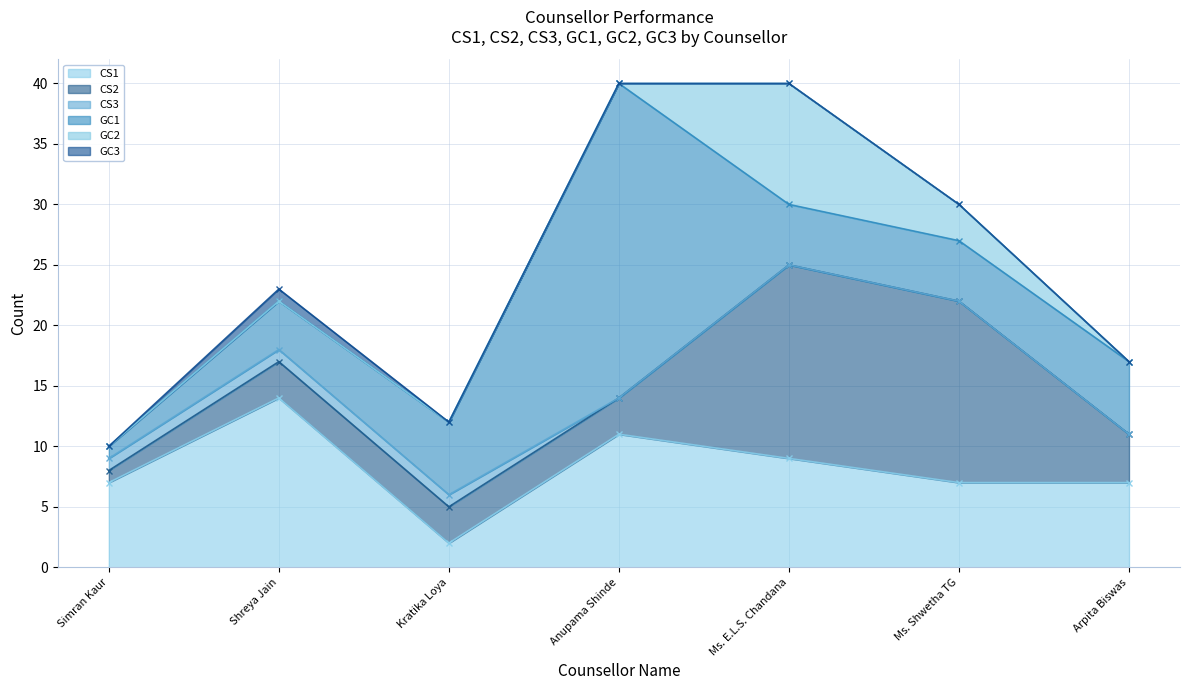

How many lines are shown in the chart?

6